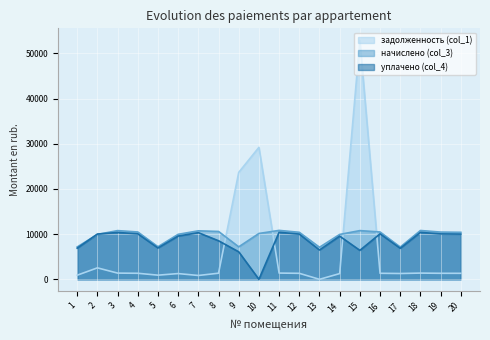

How many data points in задолженность (col_1) are above 1338?

8